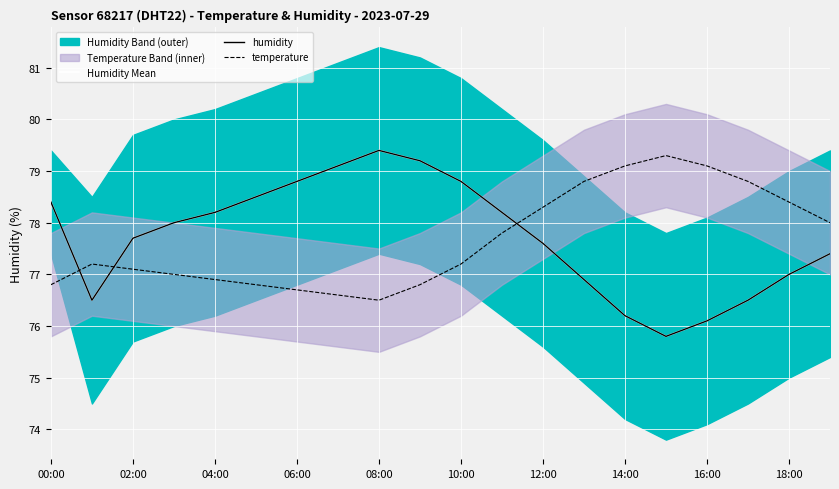

Which has a higher value, 17 or 15?

17